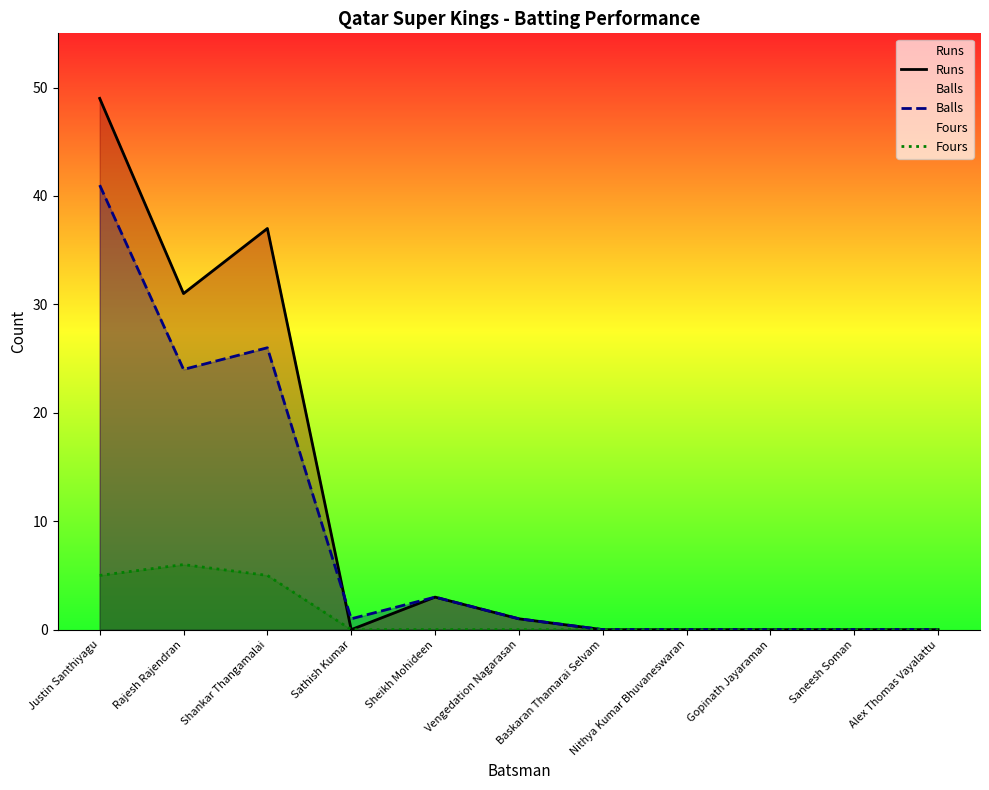

True or false: Fours has a value of 6 at Rajesh Rajendran.

True